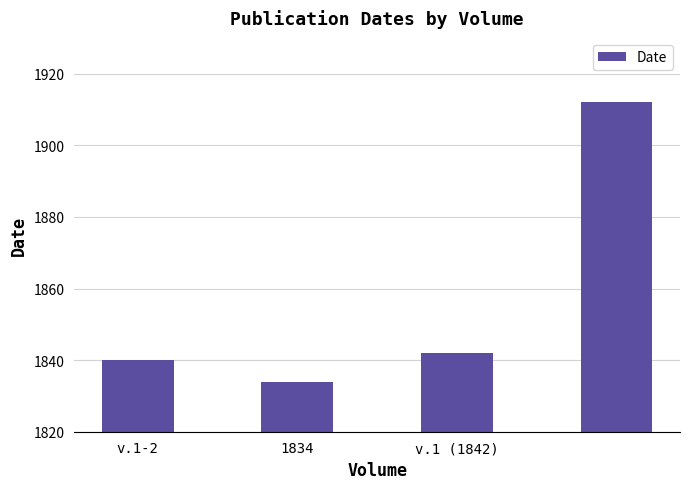

How many values are below 1842?

2